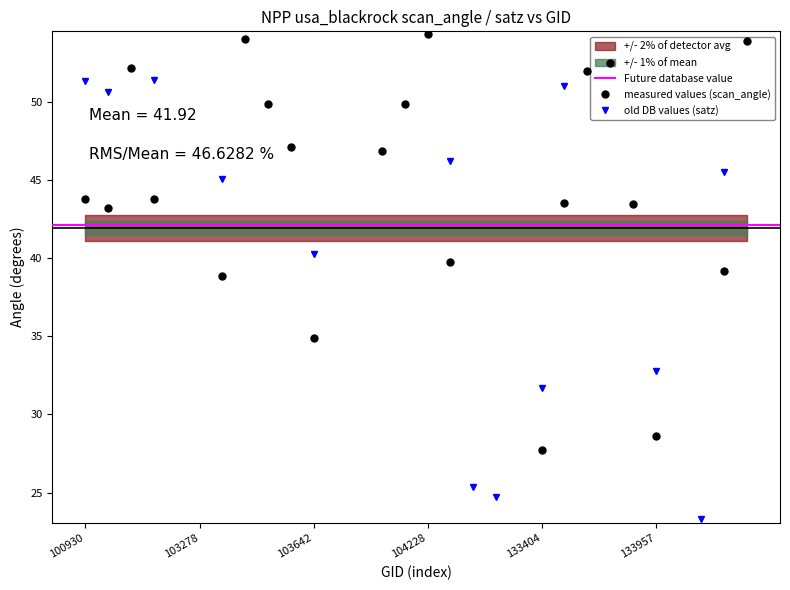

Does the chart display data point markers on the line(s)?

Yes